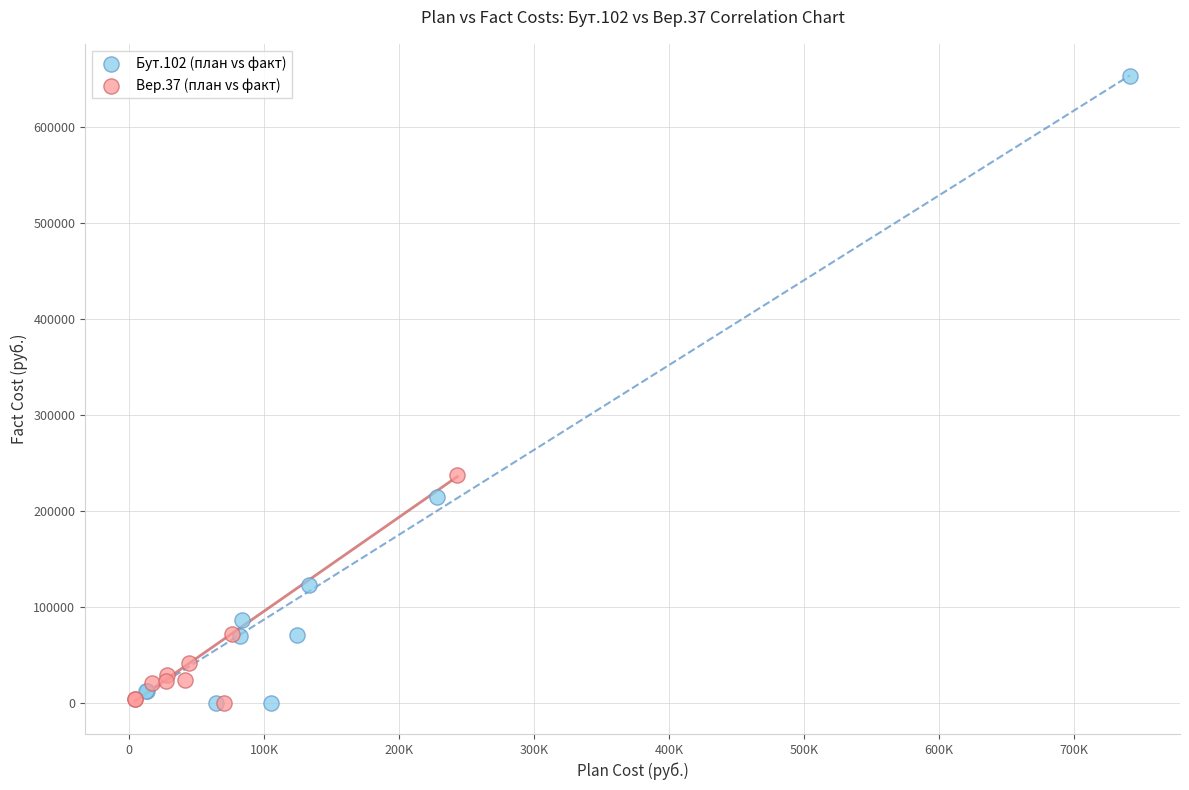

Which series contains the highest Y value?

Бут.102 (план vs факт)